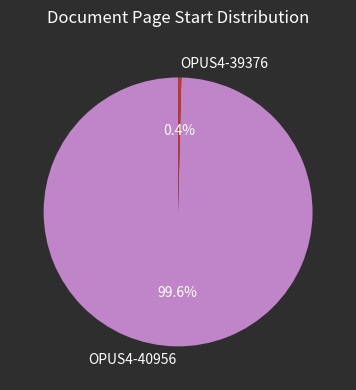

How many segments does this pie chart have?

2